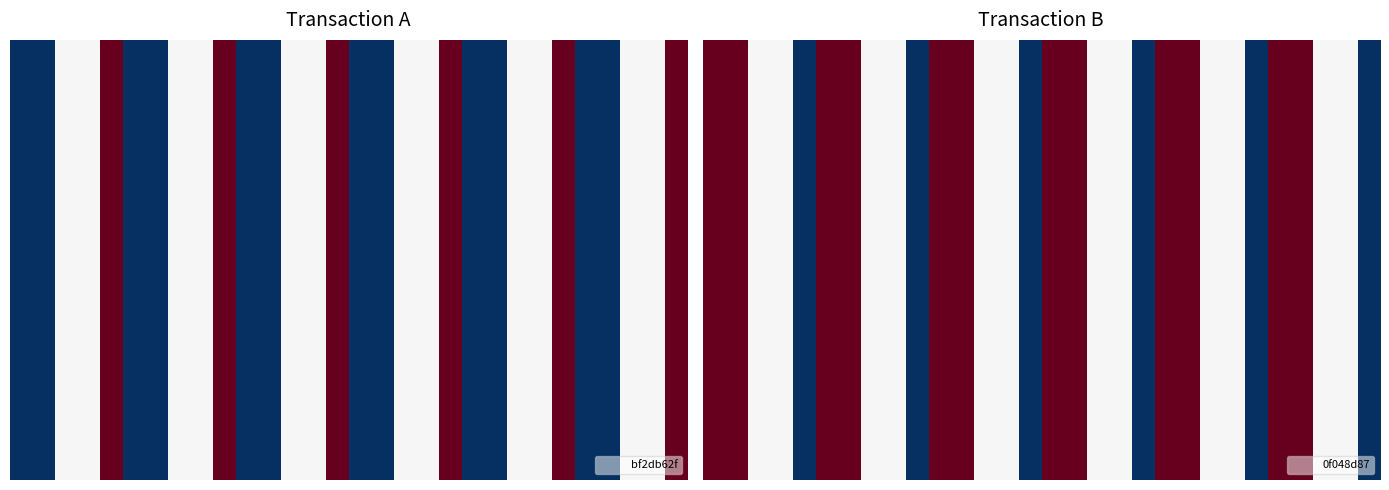

What is the difference between the second highest and second lowest values in the 1 series?

1.0